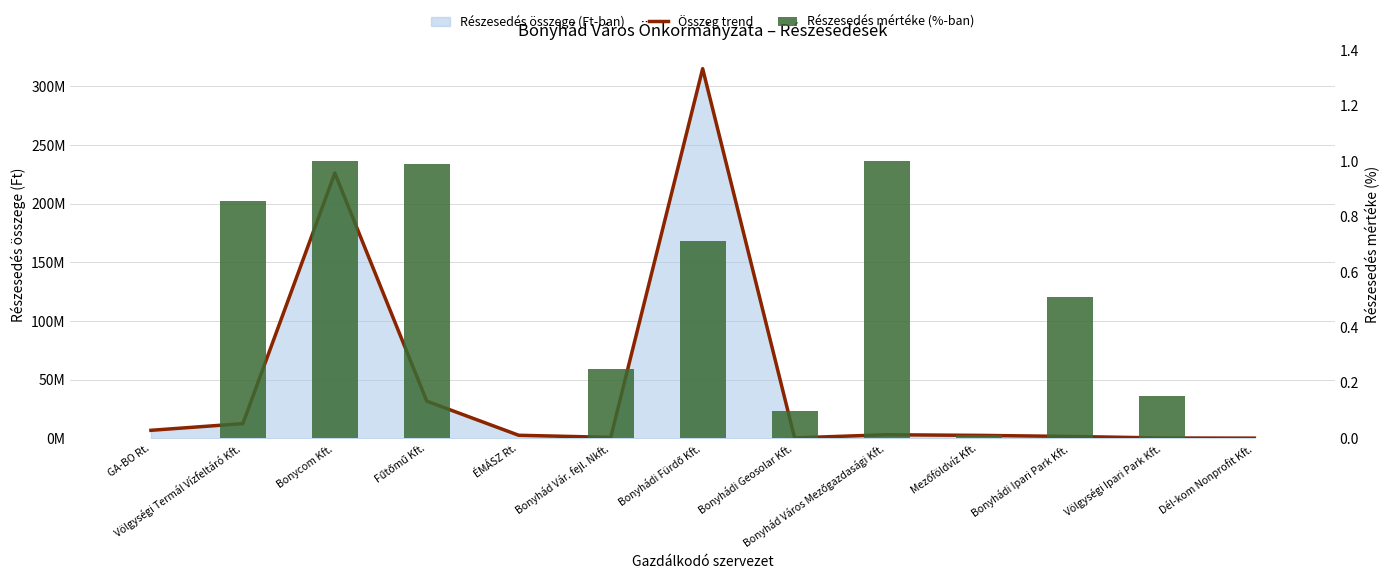

What is the label of the 1st bar from the right?

Dél-kom Nonprofit Kft.